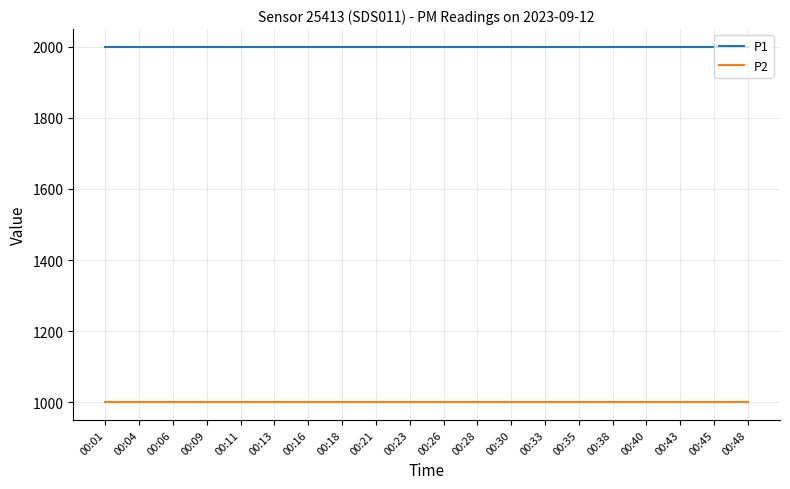

What value does the P2 series have at 00:06?

999.9